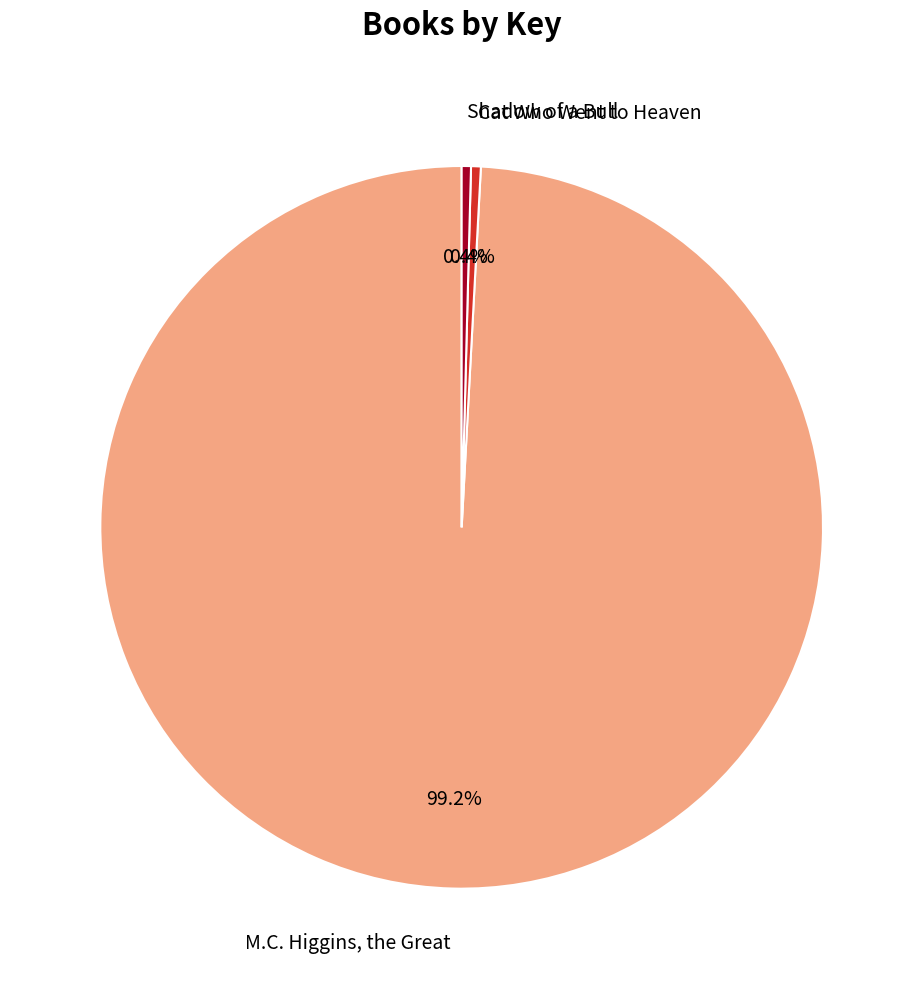

Approximately how many times larger is the value at M.C. Higgins, the Great compared to Shadow of a Bull?

240.0